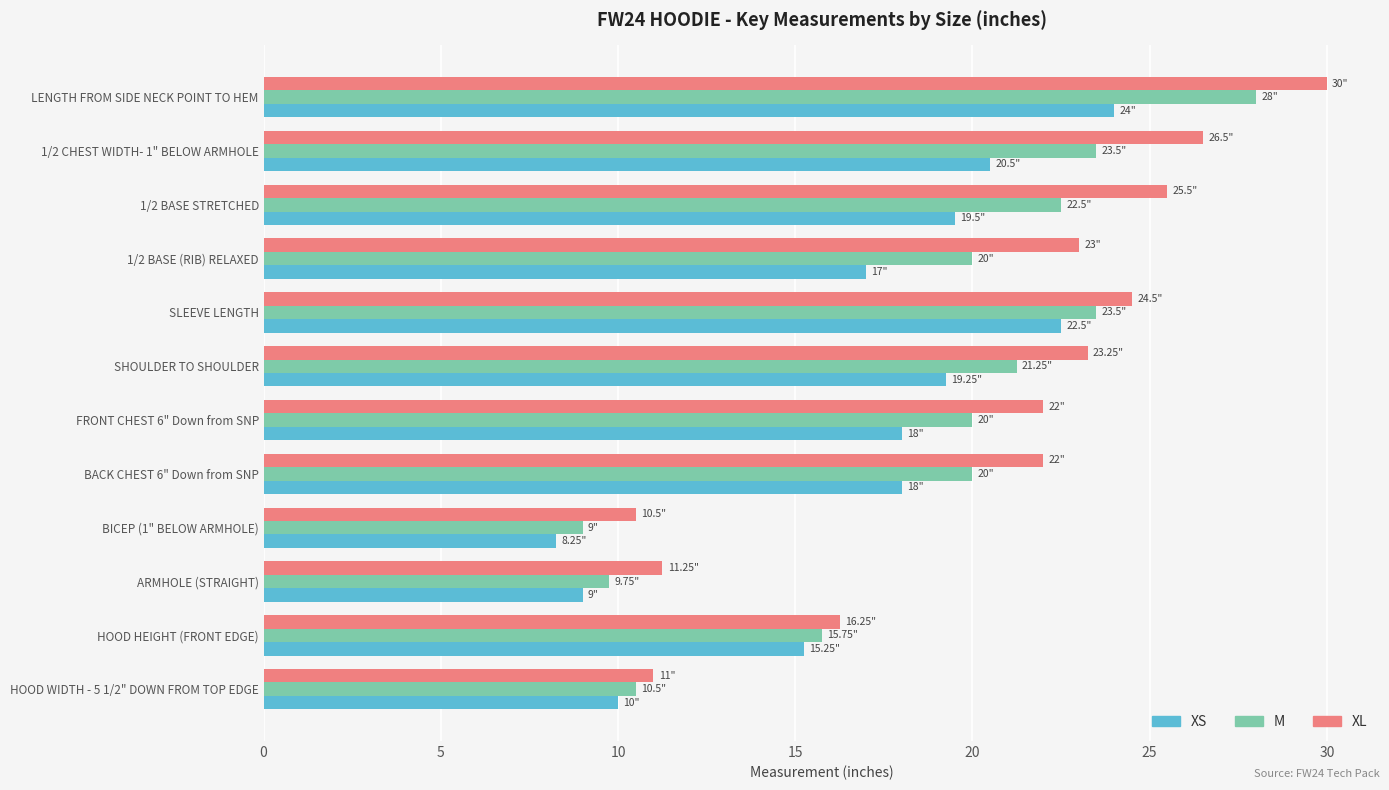

What is the sum of all M values?

223.8